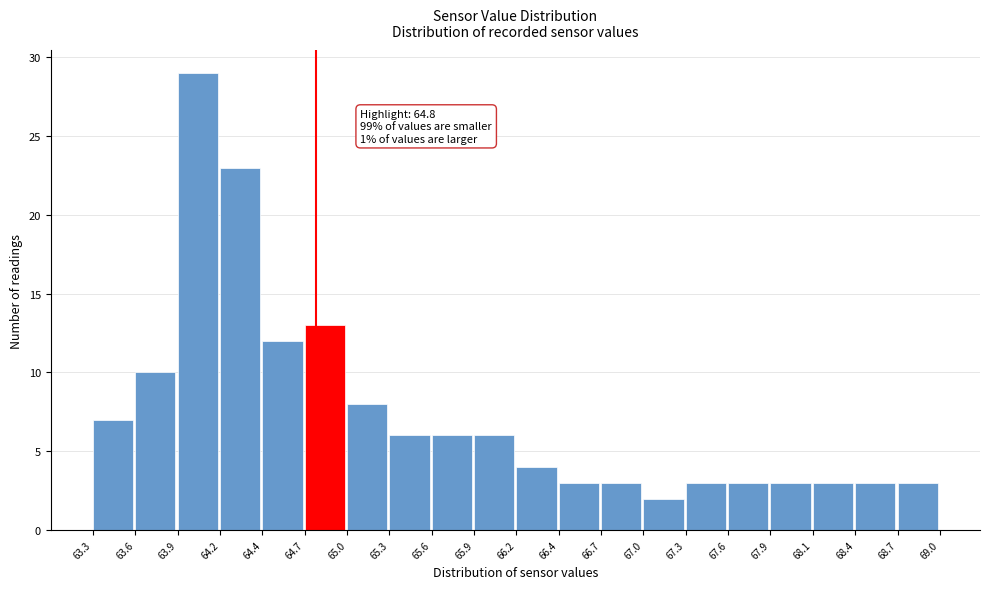

Over which range of the x-axis is the bar tallest?

63.9 to 64.2